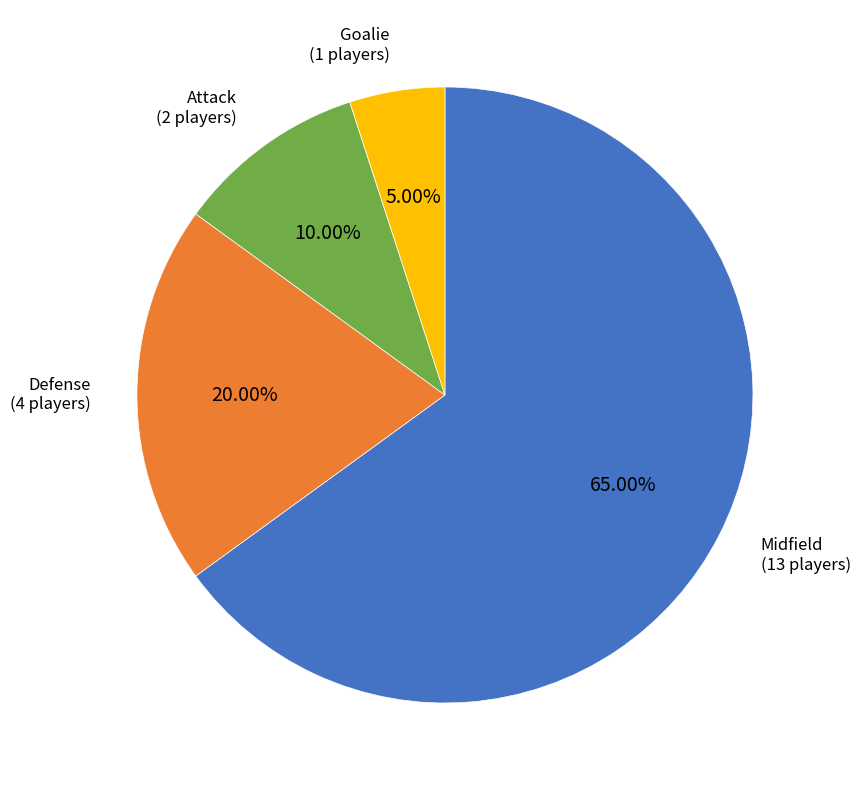

Which slice is the smallest?

Goalie